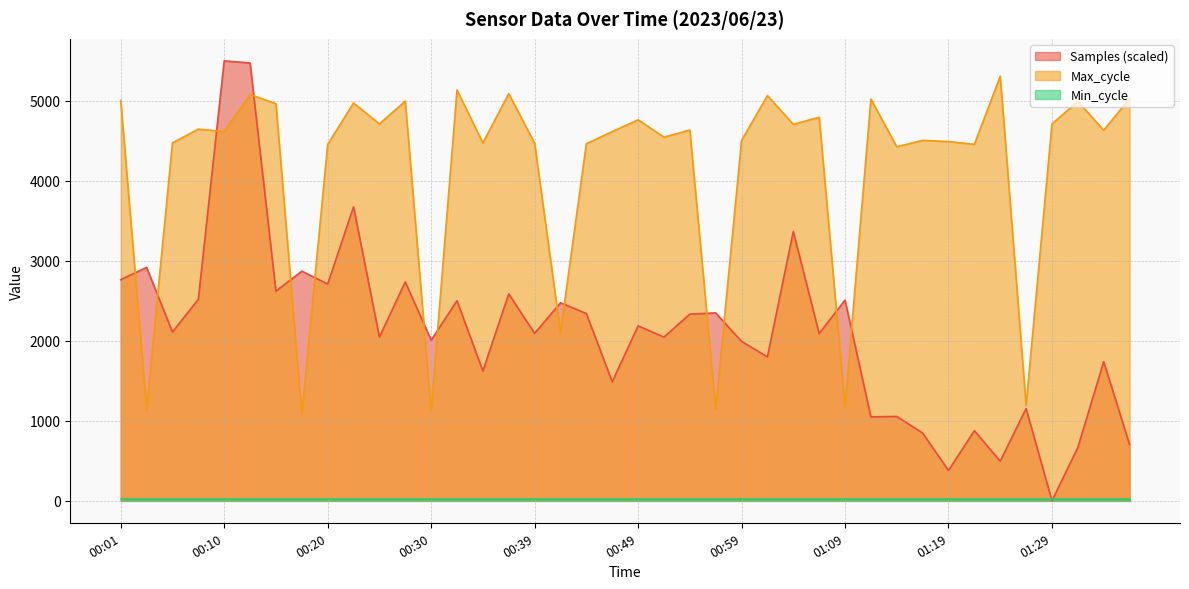

Between 00:39 and 01:27, which is larger?

00:39